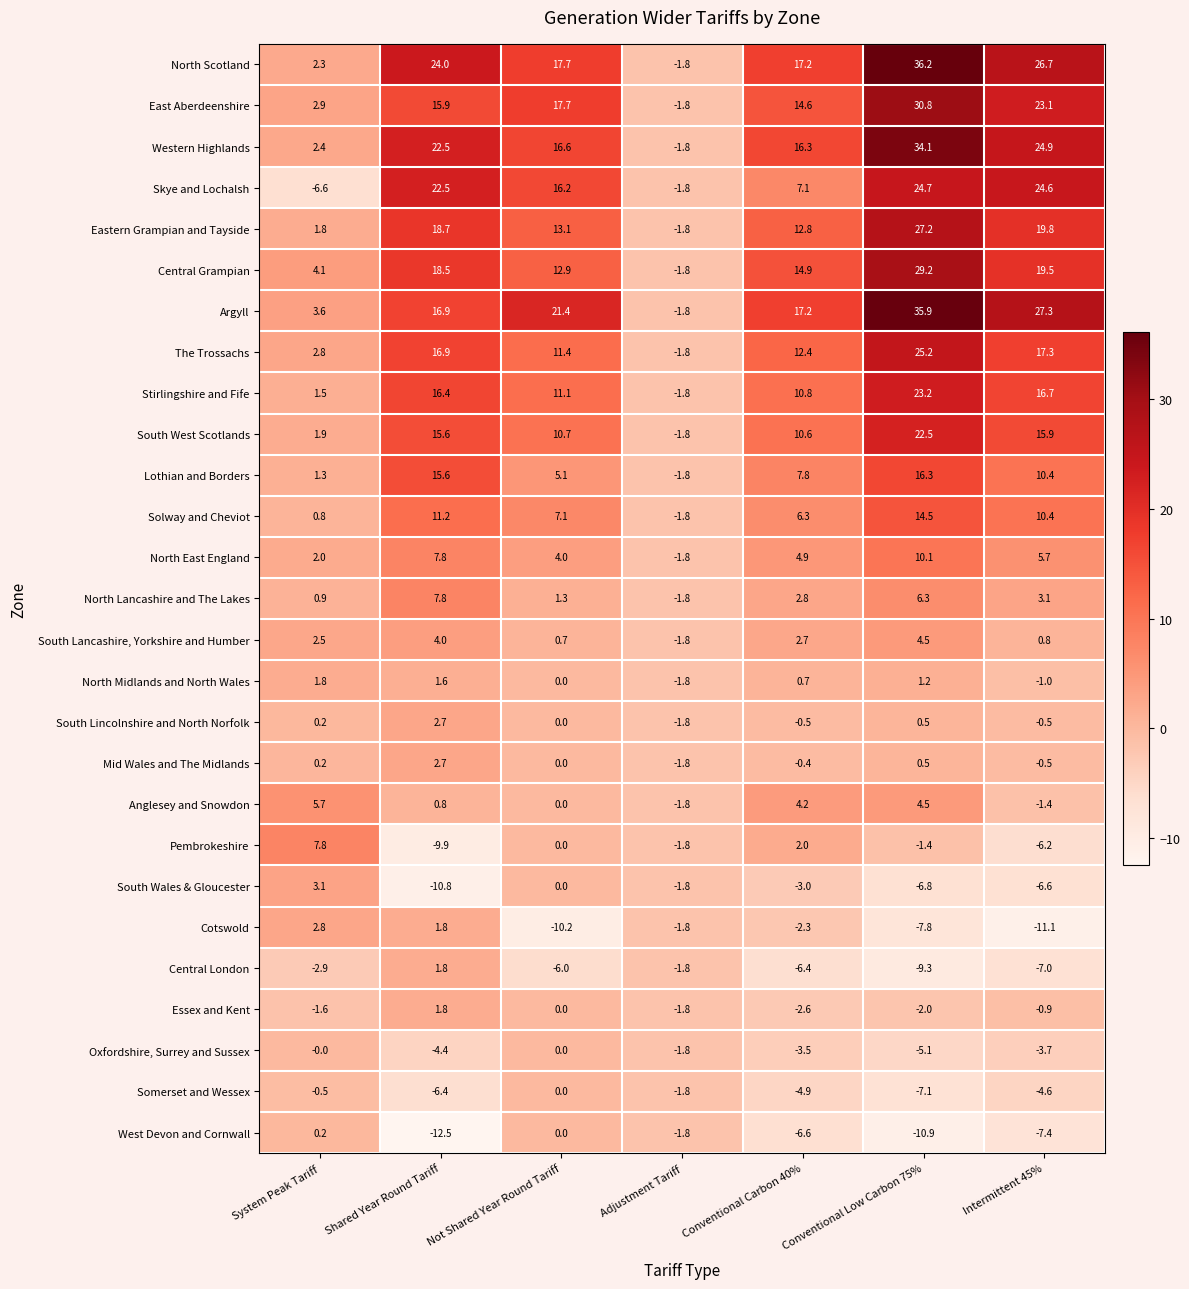

What is the difference between the maximum and minimum values in the North East England series?

11.9